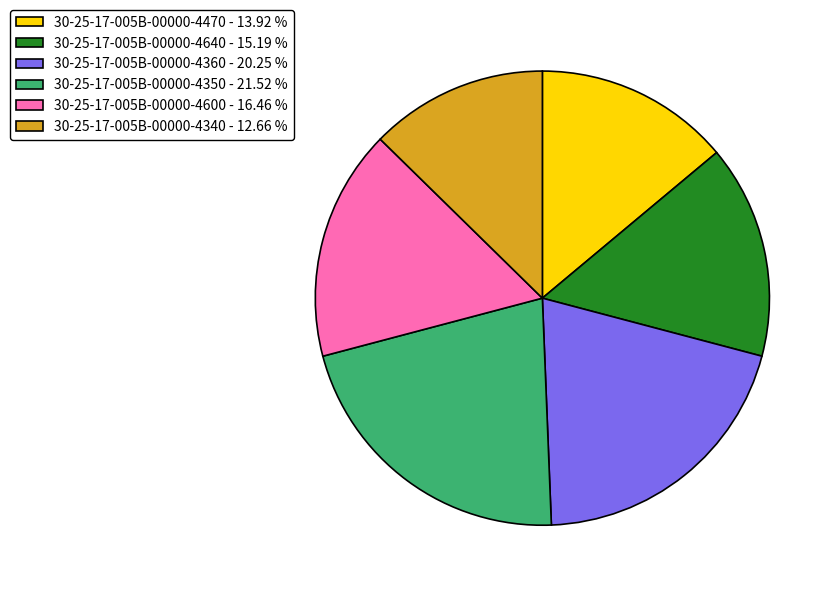

Between 30-25-17-005B-00000-4340 and 30-25-17-005B-00000-4600, which is larger?

30-25-17-005B-00000-4600